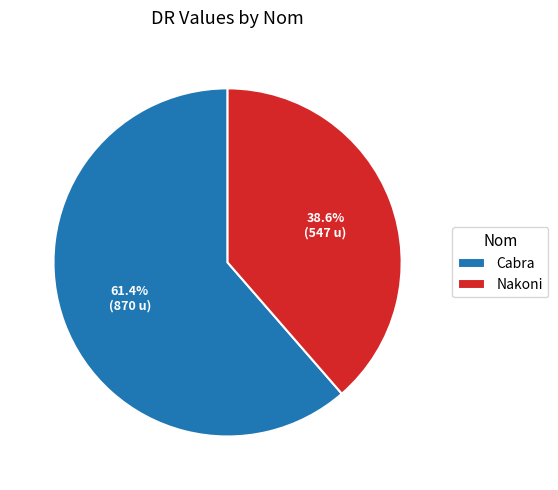

Which category has the biggest portion of the pie?

Cabra